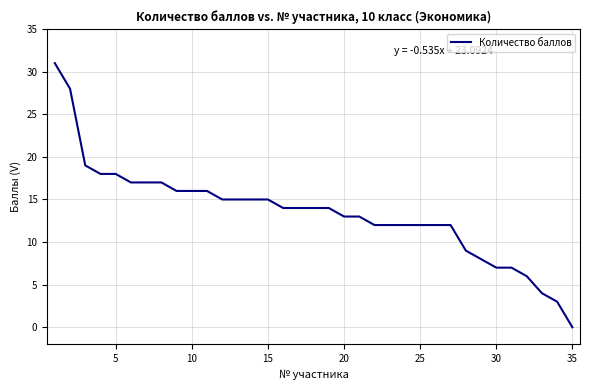

What is the greatest value displayed?

31